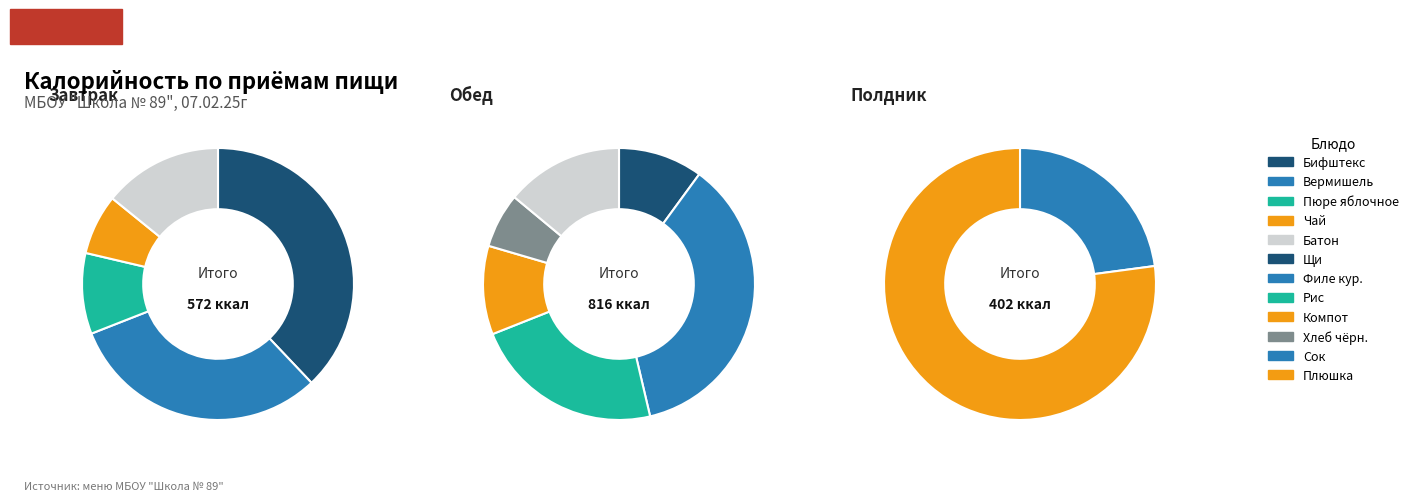

Which category has the smallest portion of the pie?

Полдник